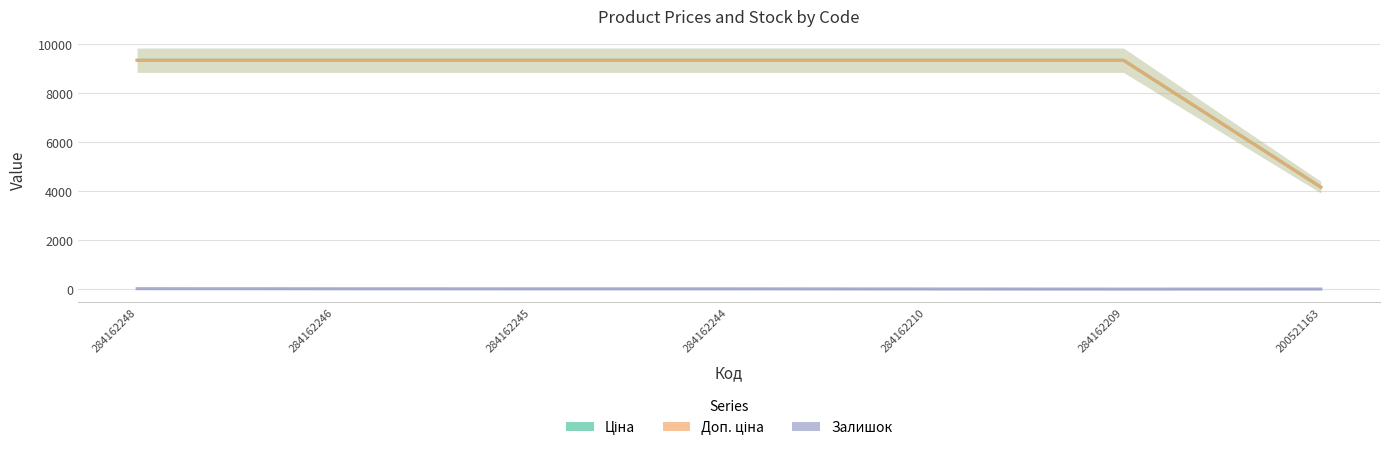

List the labels in order of Ціна value, smallest first.

200521163, 284162248, 284162246, 284162245, 284162244, 284162210, 284162209